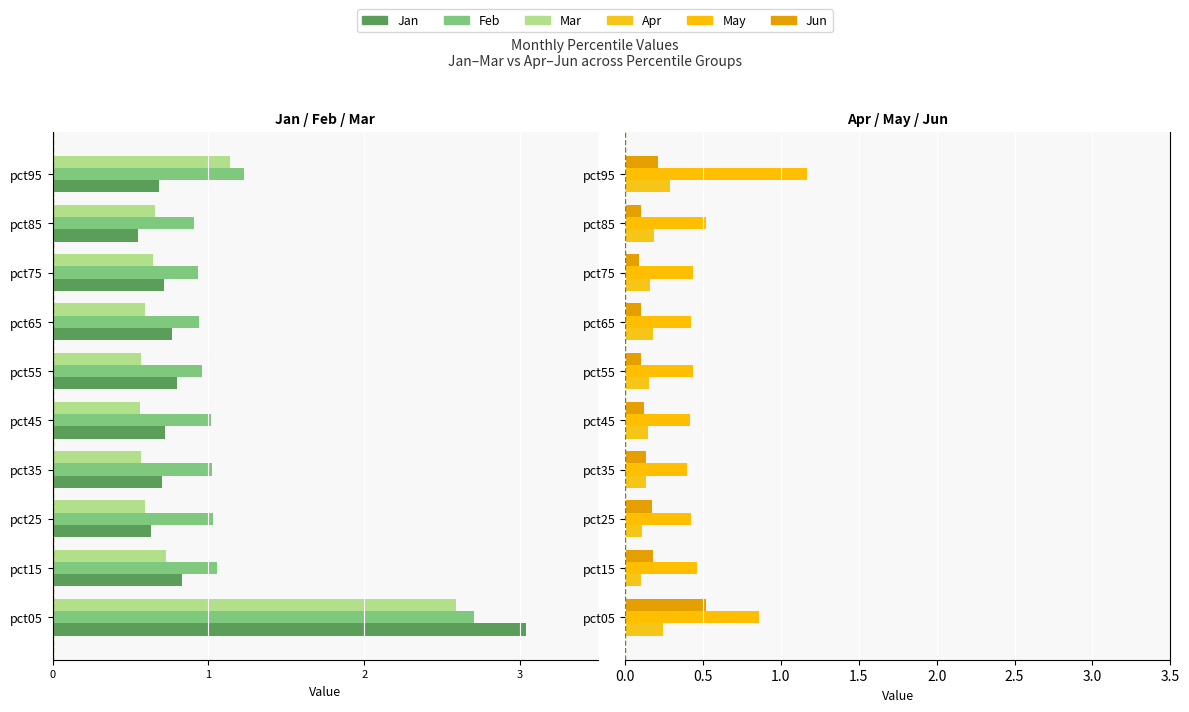

At how many categories does at least one series exceed 0?

10